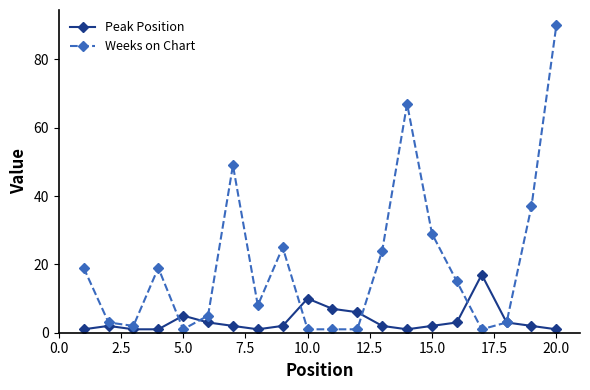

Which series has the widest spread of values?

Weeks on Chart